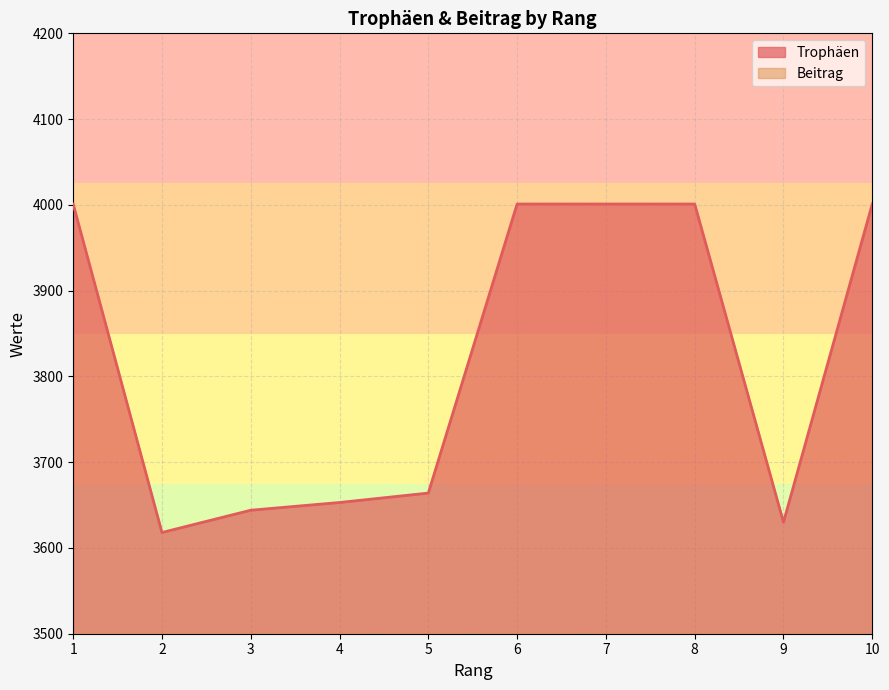

Where is Beitrag nearest to the value 1904?

5